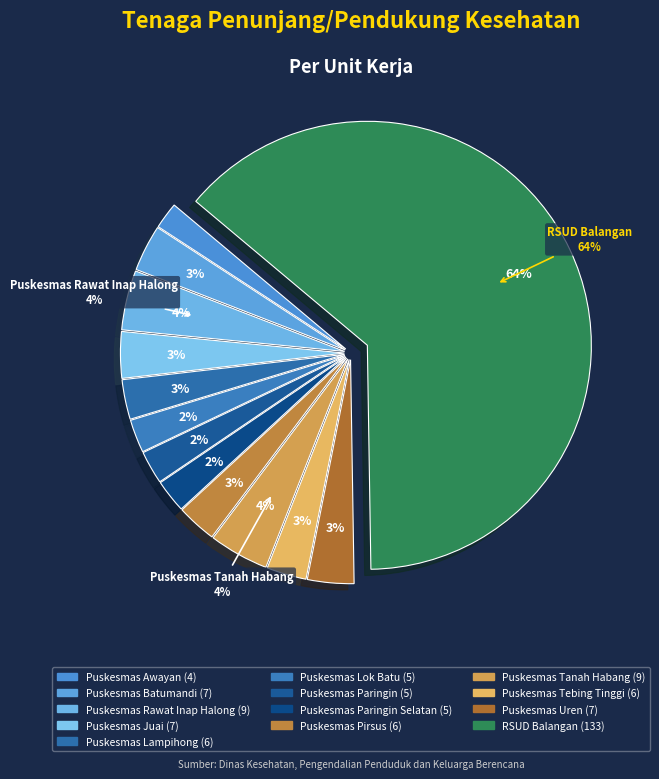

What is the ratio of the value at Puskesmas Tanah Habang to the value at Puskesmas Tebing Tinggi?

1.5